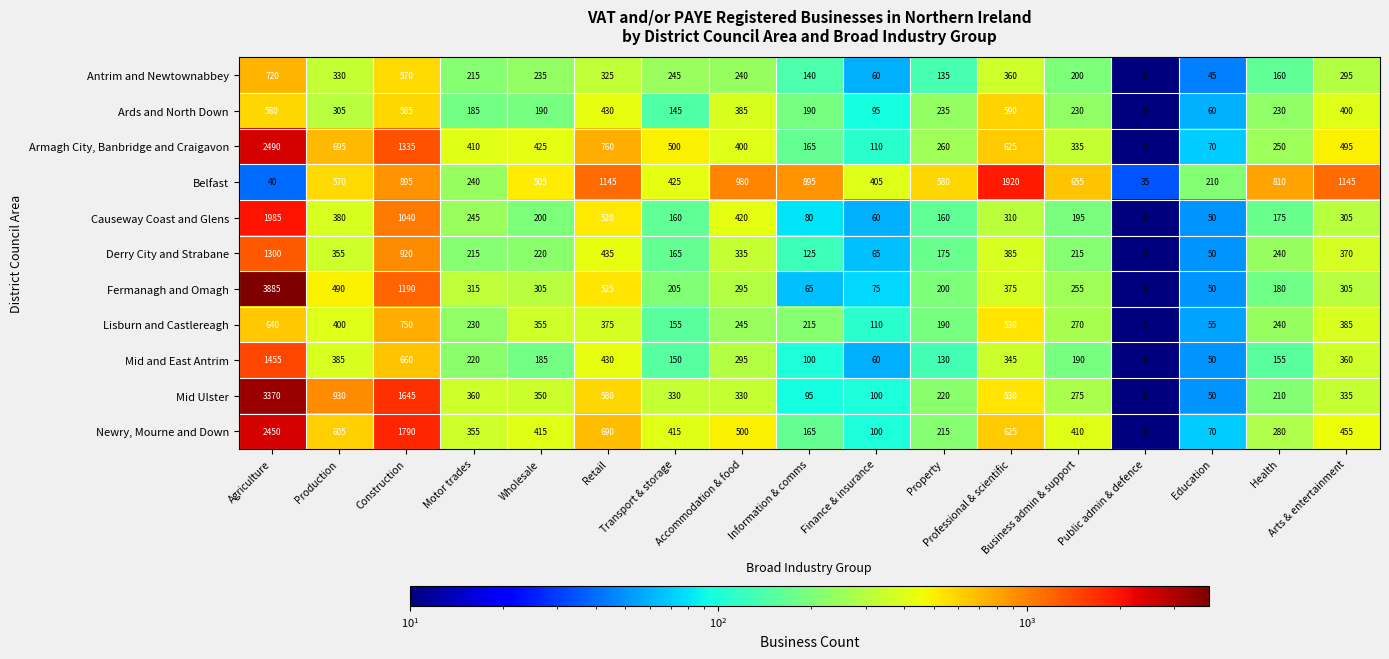

What is the average value of the Belfast series?

674